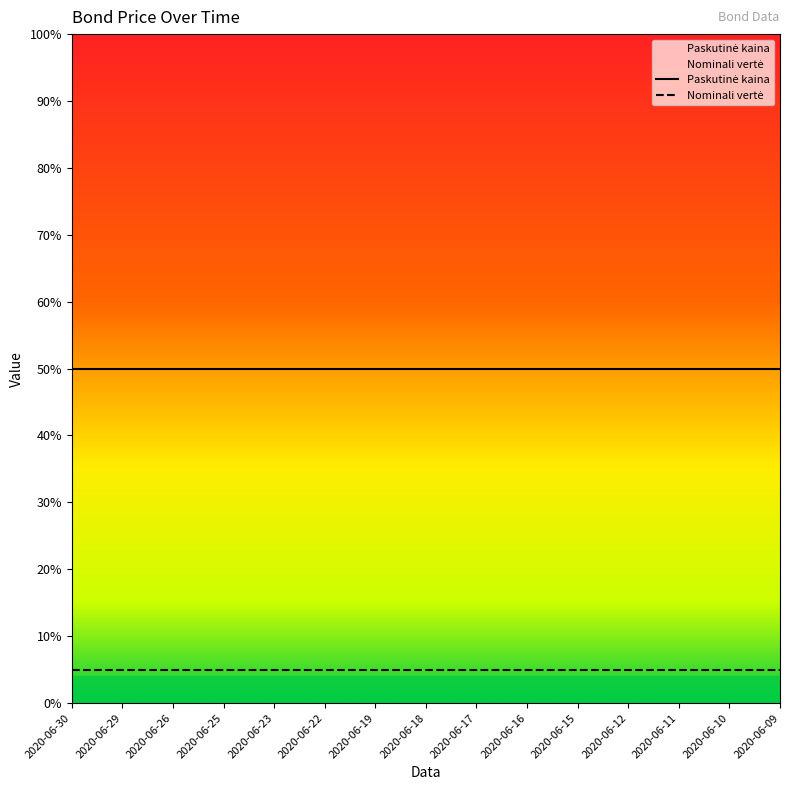

What is the value of the Nominali vertė point at the 10th from the left?

5